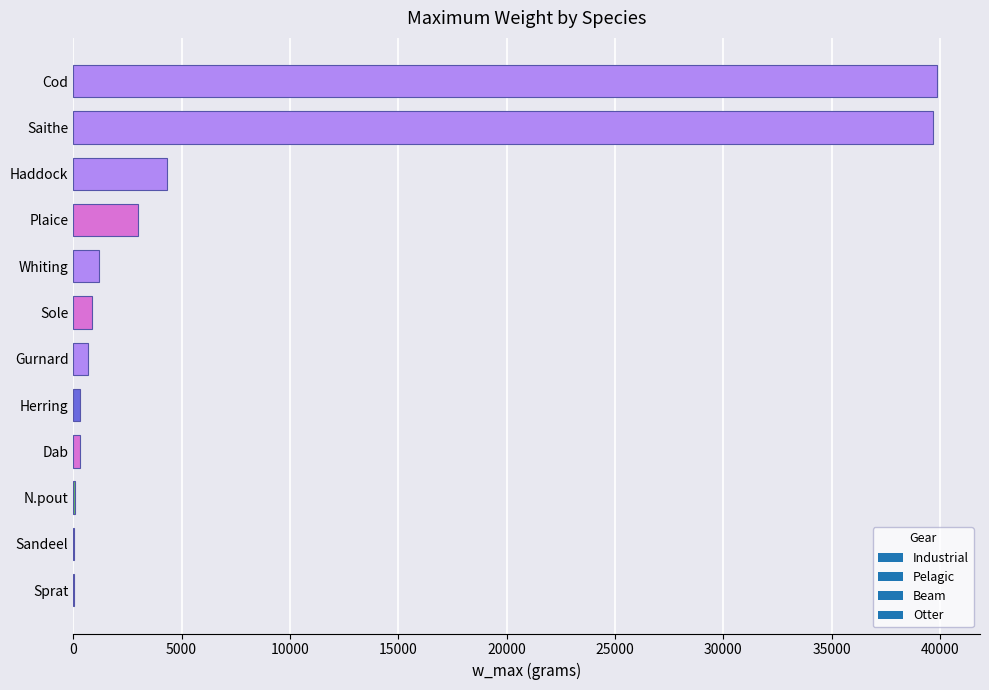

Count the number of data series in this chart.

1